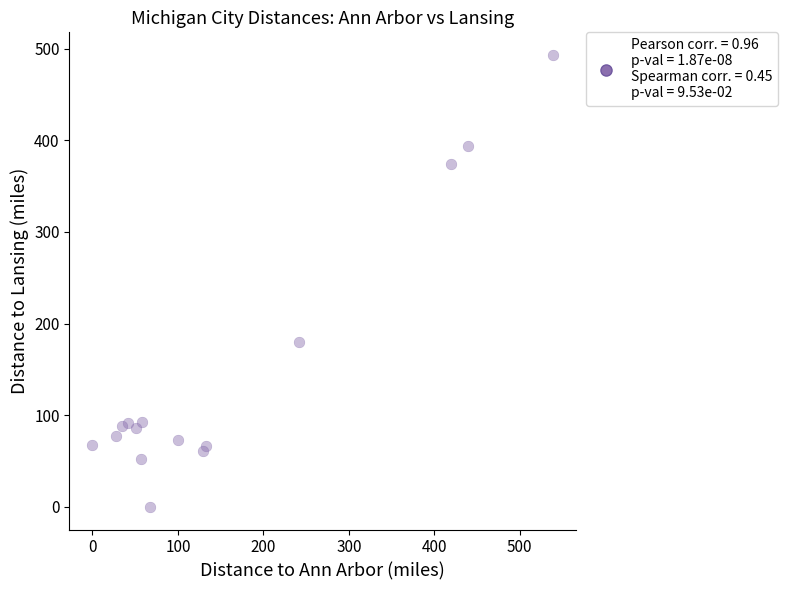

What Y value in the scatter plot is closest to 246?

180